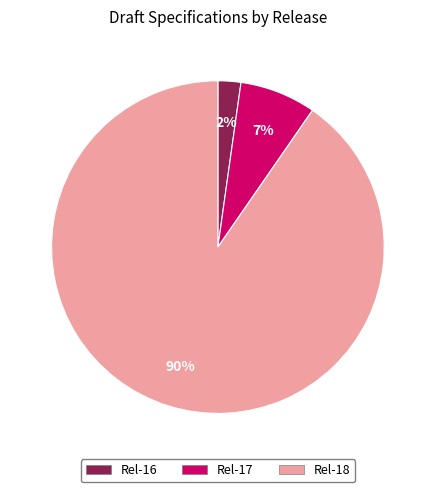

To the nearest percent, what percentage of the pie is Rel-17?

7%